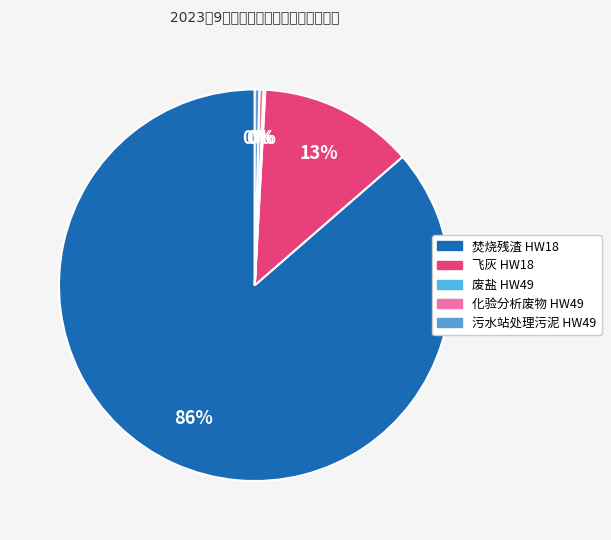

Is it true that 污水站处理污泥 HW49 is 0% of the pie?

True